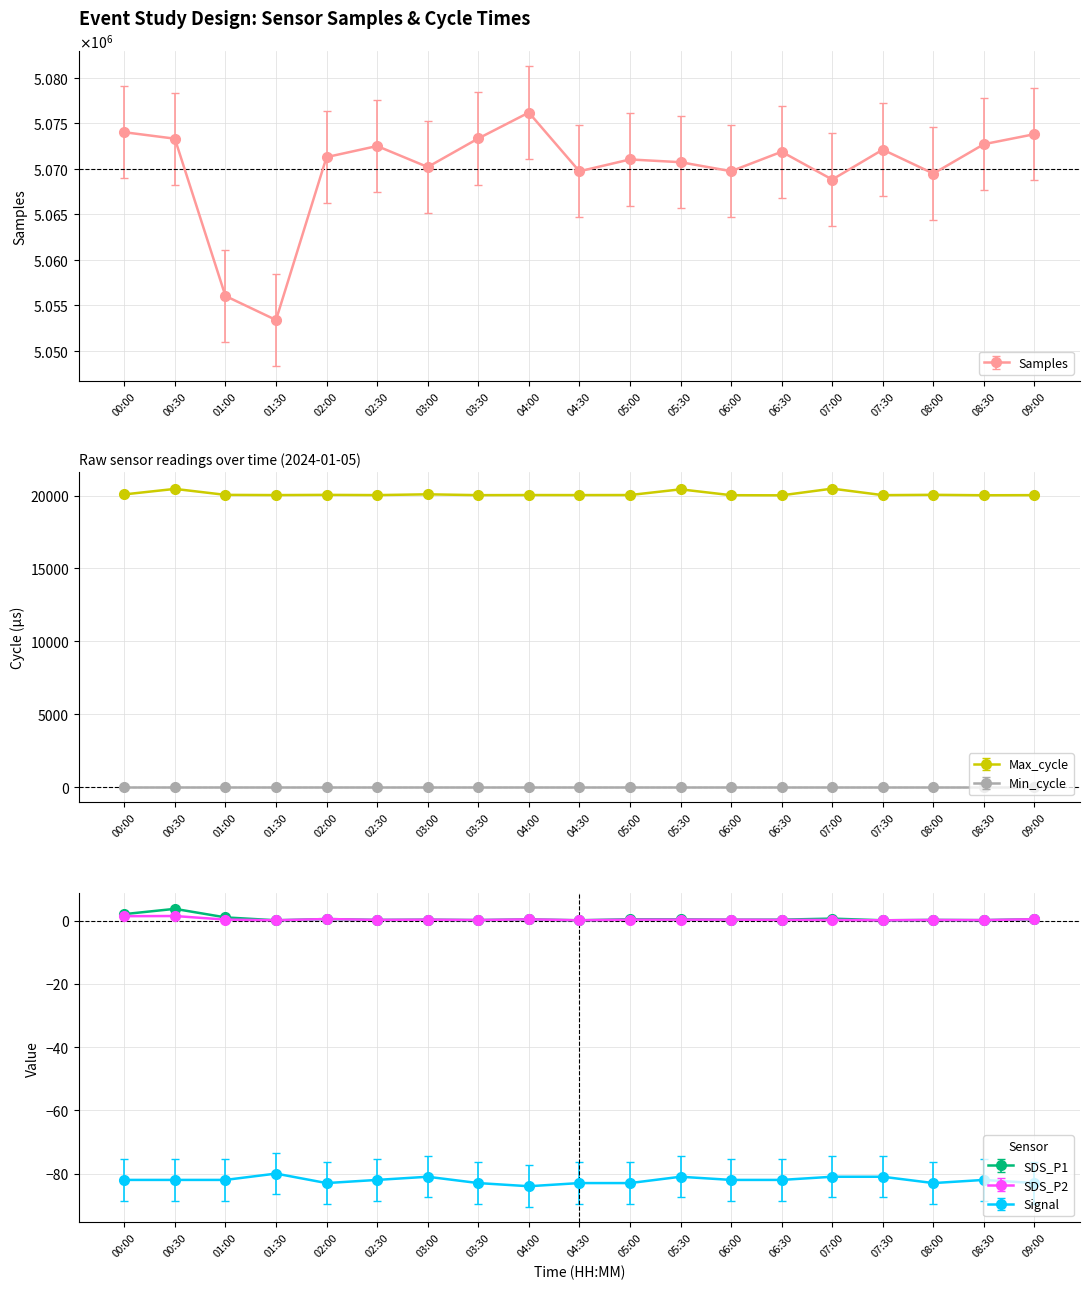

What is the label of the 12th point from the left?

05:30